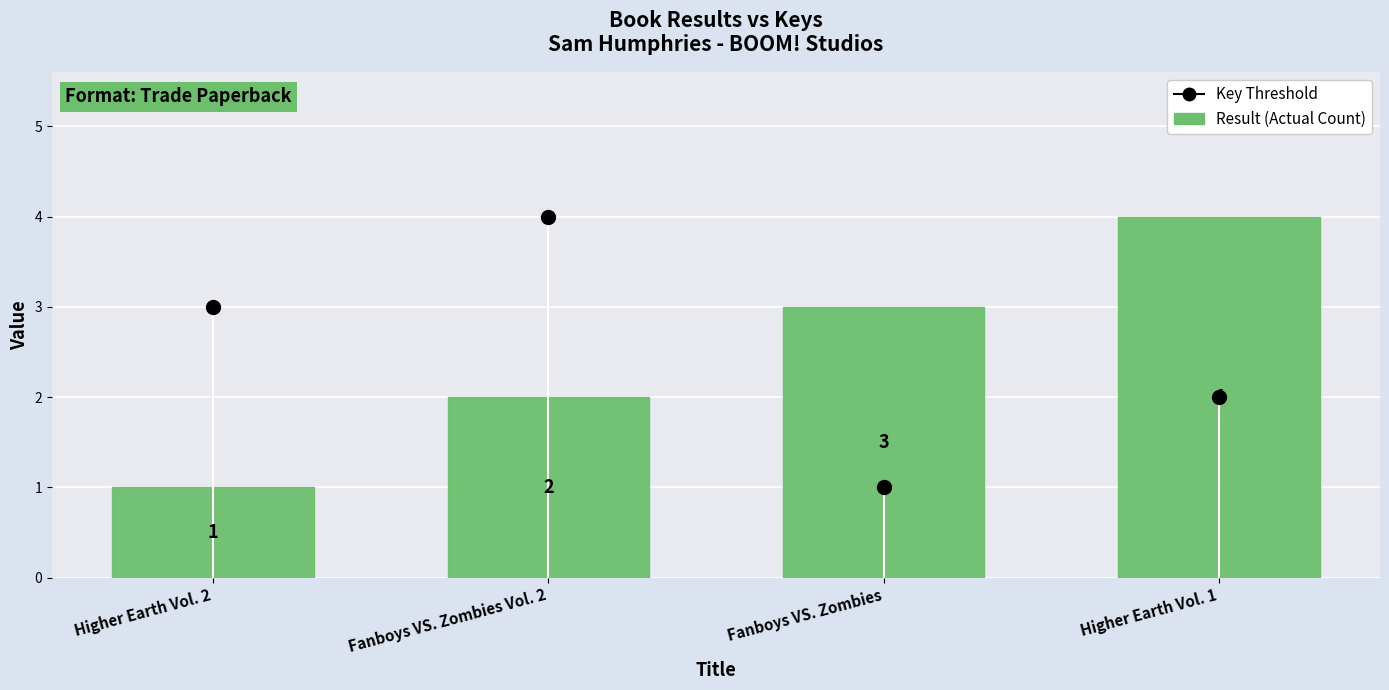

What position from the right is Fanboys VS. Zombies Vol. 2?

3